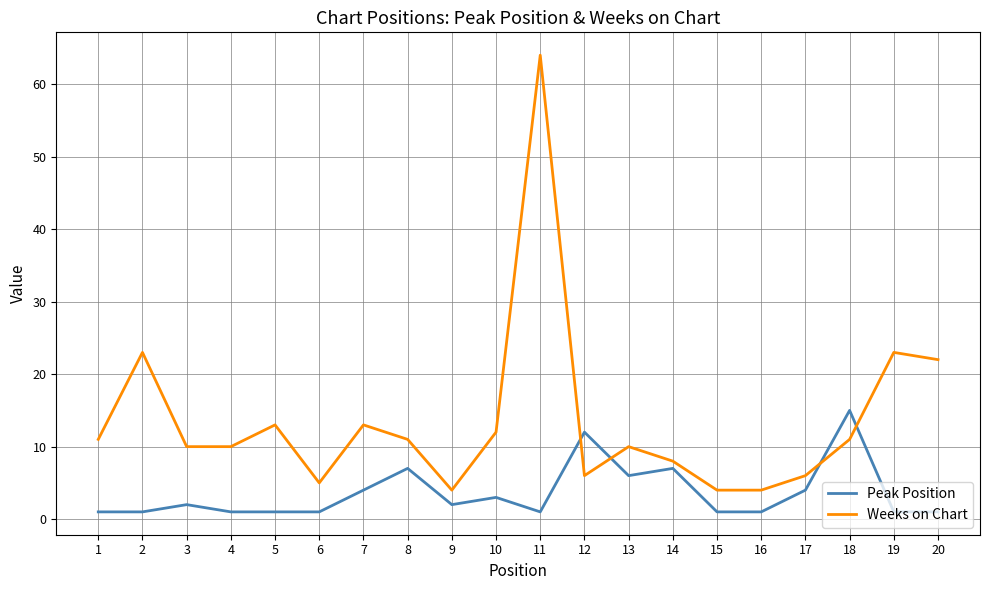

True or false: Weeks on Chart has a value of 4 at 15.

True